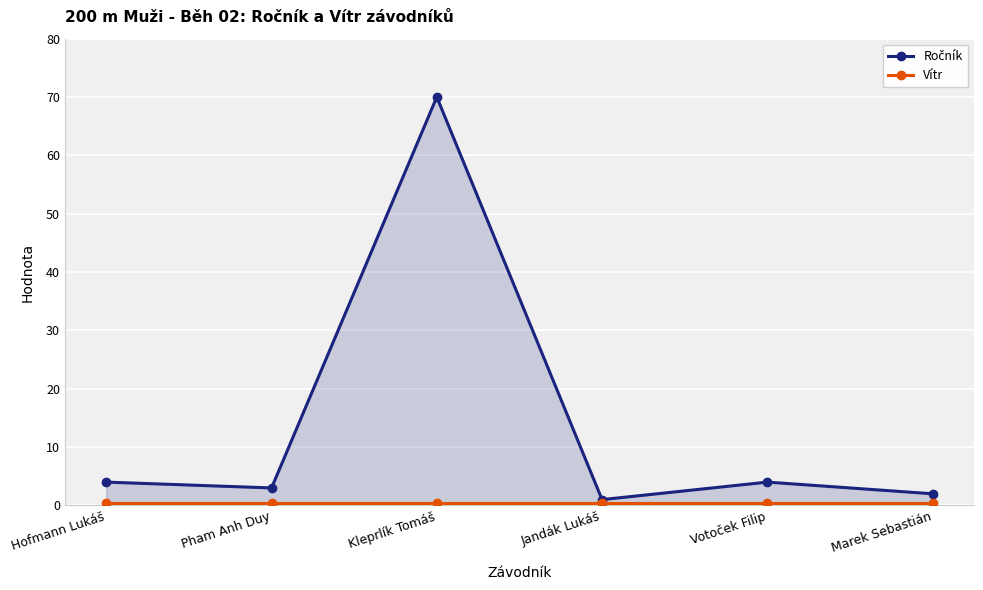

Does the chart have visible grid lines?

Yes